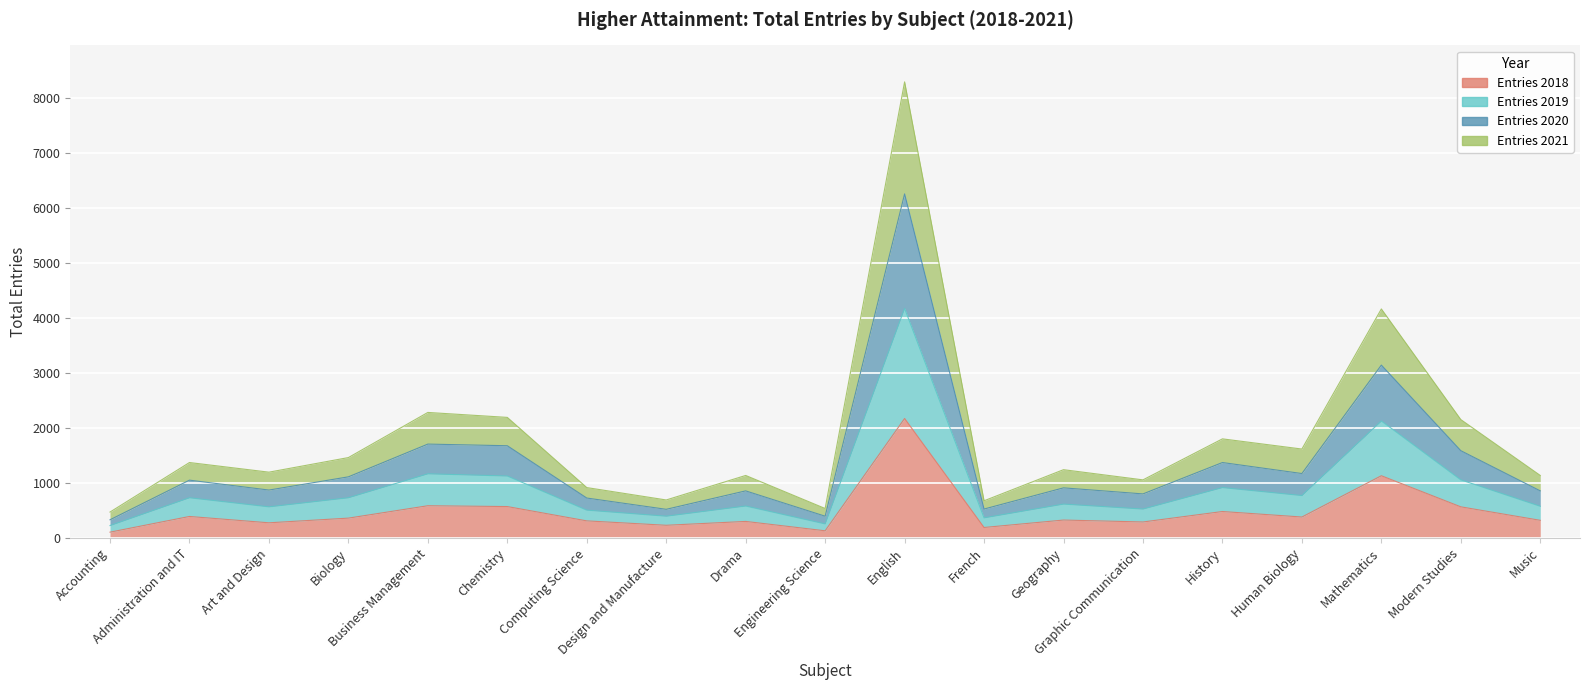

At which label does Entries 2018 first exceed 325?

Administration and IT